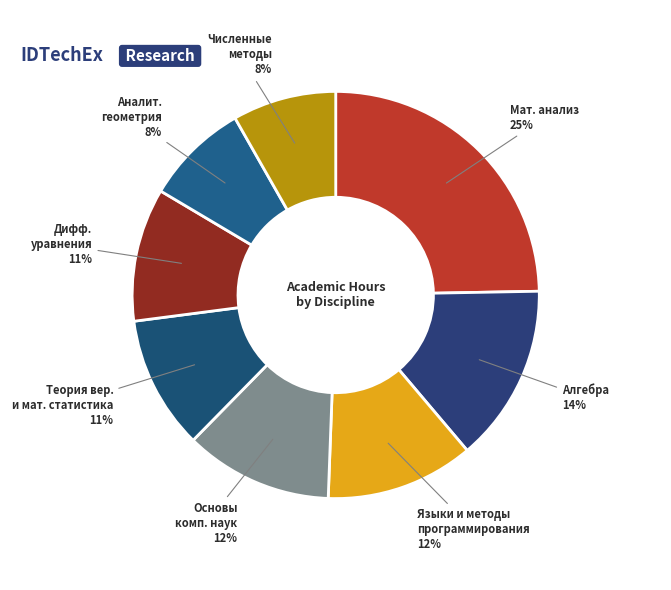

Count the number of slices in the pie.

8